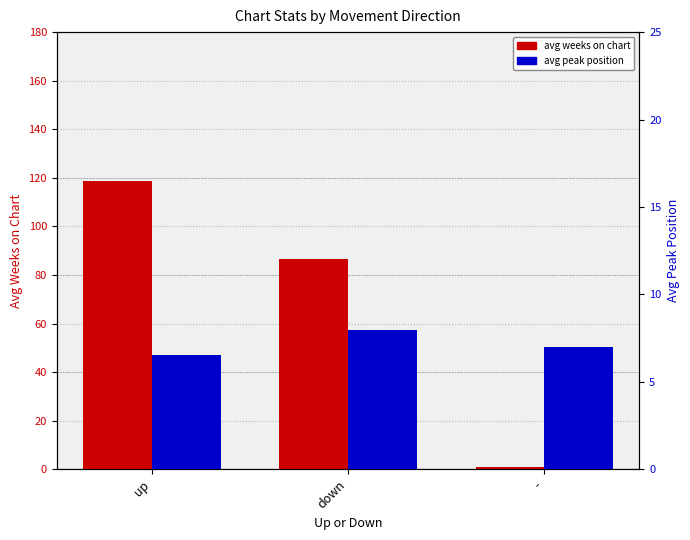

Rank the series by their average value, from lowest to highest.

avg peak position, avg weeks on chart